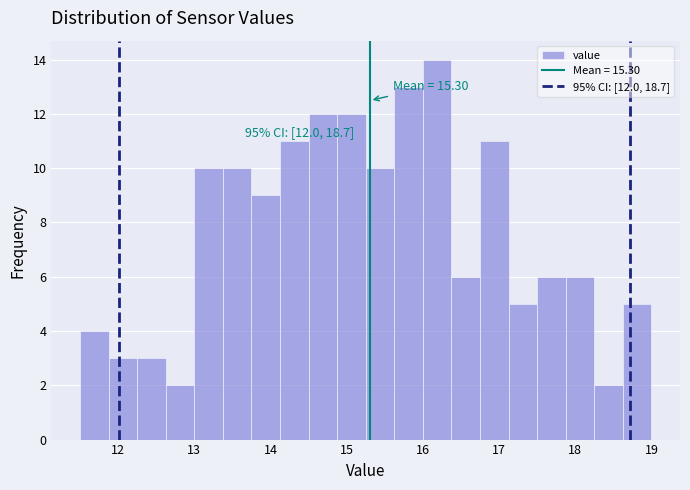

Read against the x-axis, roughly where is the centre of the tallest bar?

16.2